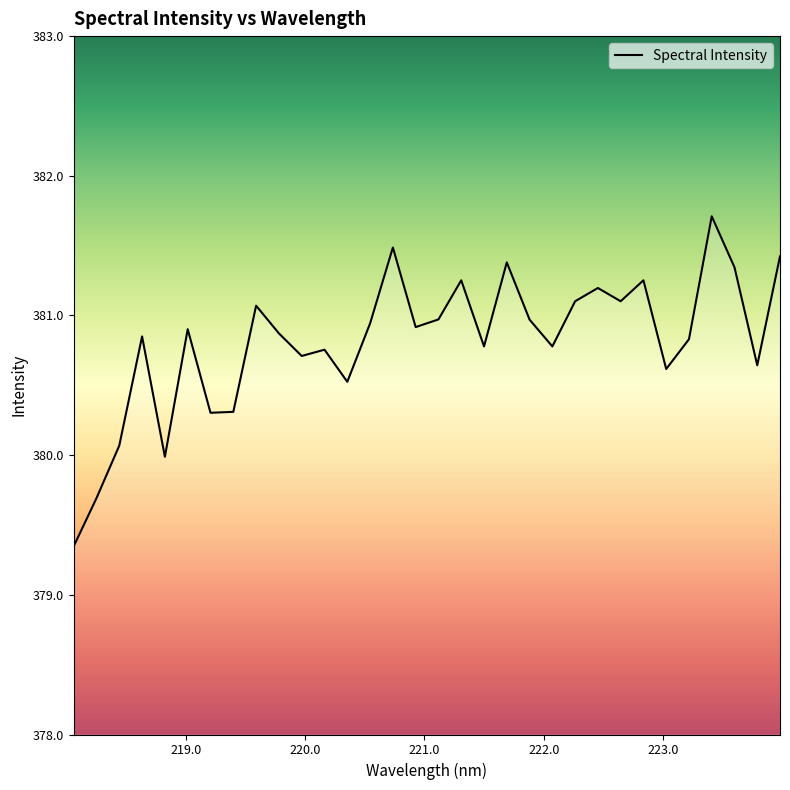

What is the difference between the maximum and minimum values?

2.4